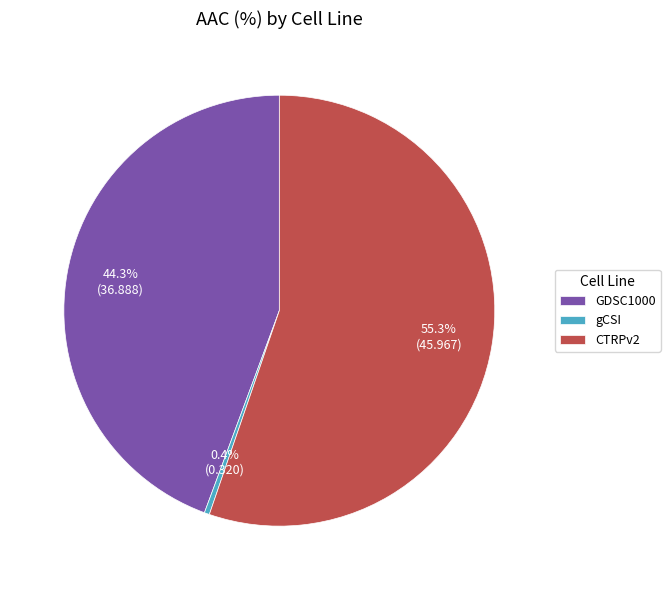

Between GDSC1000 and CTRPv2, which is larger?

CTRPv2